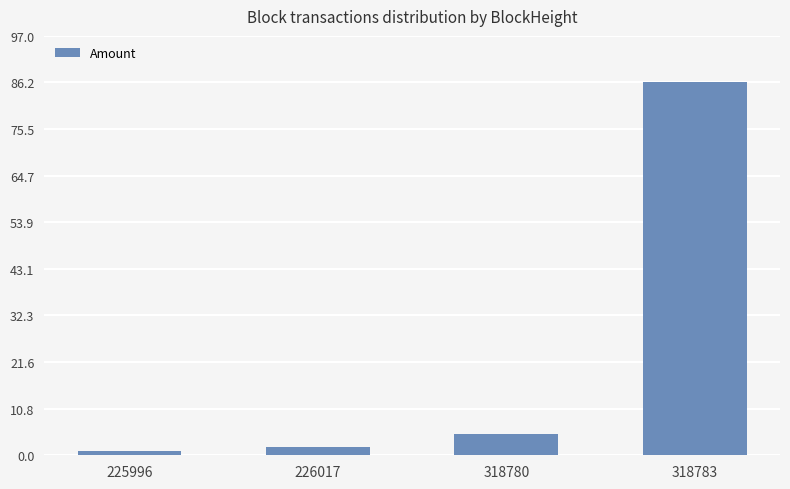

Reading left to right, what are all the values shown in this chart?

1.0	2.0	5.0	86.2